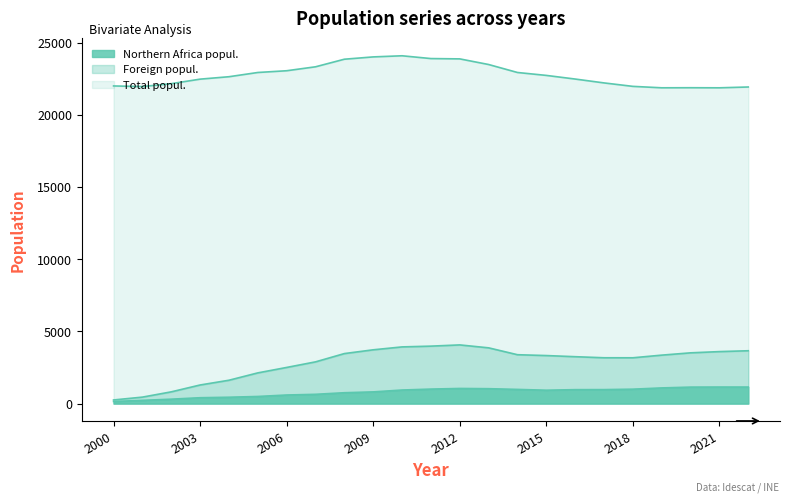

Rank the categories by Total popul. value from lowest to highest.

2021, 2019, 2020, 2022, 2001, 2018, 2000, 2002, 2017, 2003, 2016, 2004, 2015, 2005, 2014, 2006, 2007, 2013, 2008, 2012, 2011, 2009, 2010